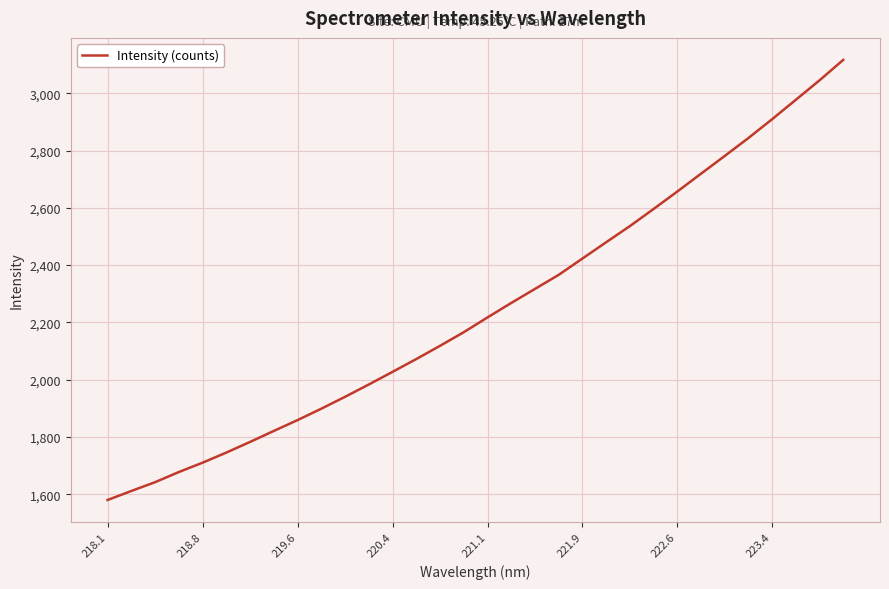

What is the difference between the maximum and minimum values?

1537.0